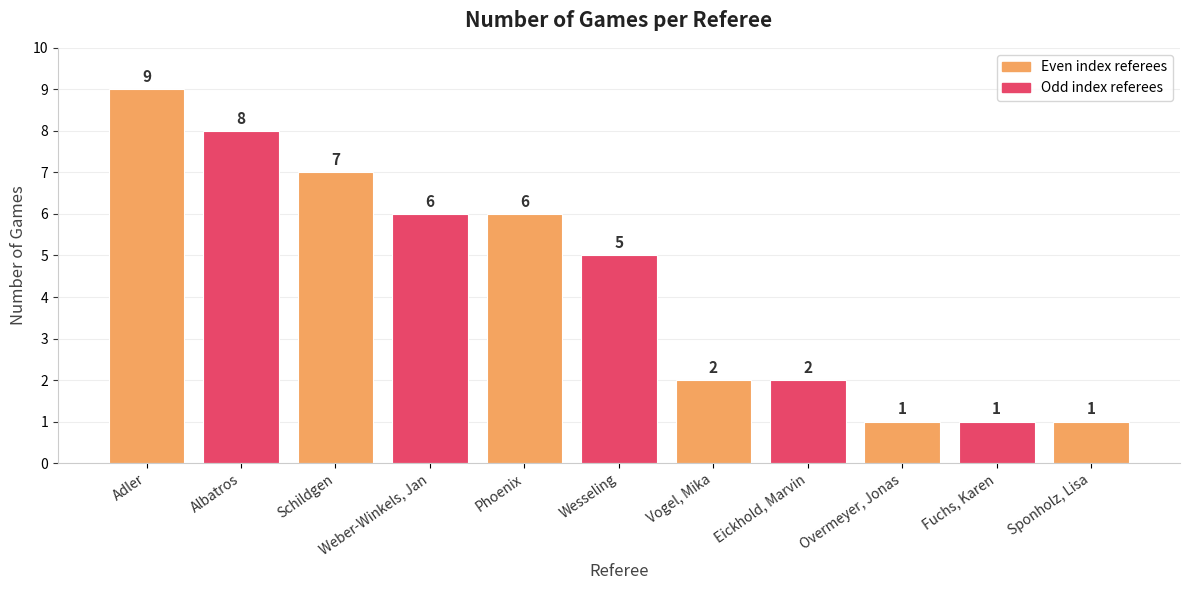

Reading left to right, transcribe all the data shown in this chart.

9	8	7	6	6	5	2	2	1	1	1